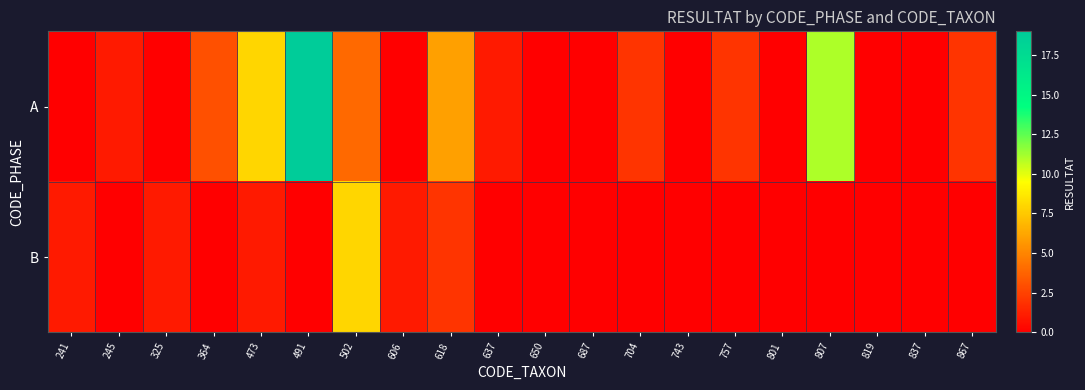

Reading right to left, transcribe all the data shown in this chart.

A: 867=2	837=0	819=0	807=11	801=0	757=2	743=0	704=2	687=0	650=0	637=1	618=6	606=0	502=4	491=19	473=8	364=3	325=0	245=1	241=0
B: 867=0	837=0	819=0	807=0	801=0	757=0	743=0	704=0	687=0	650=0	637=0	618=2	606=1	502=8	491=0	473=1	364=0	325=1	245=0	241=1